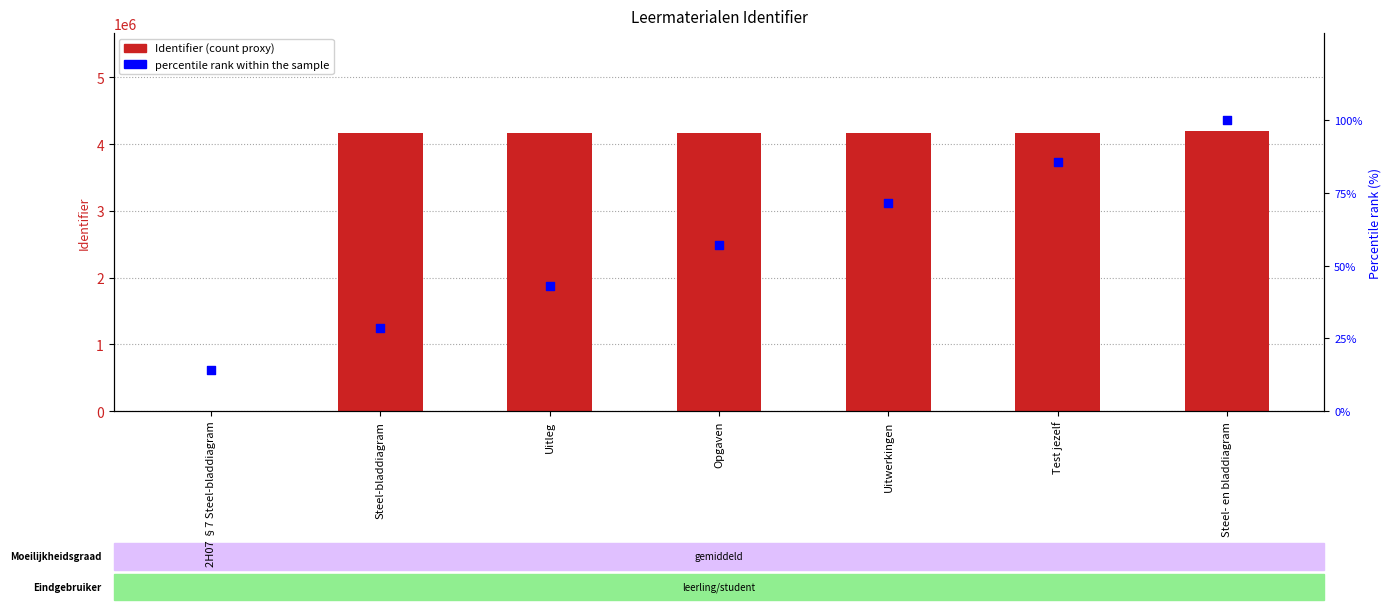

Which series has the largest Y range (max minus min)?

Identifier